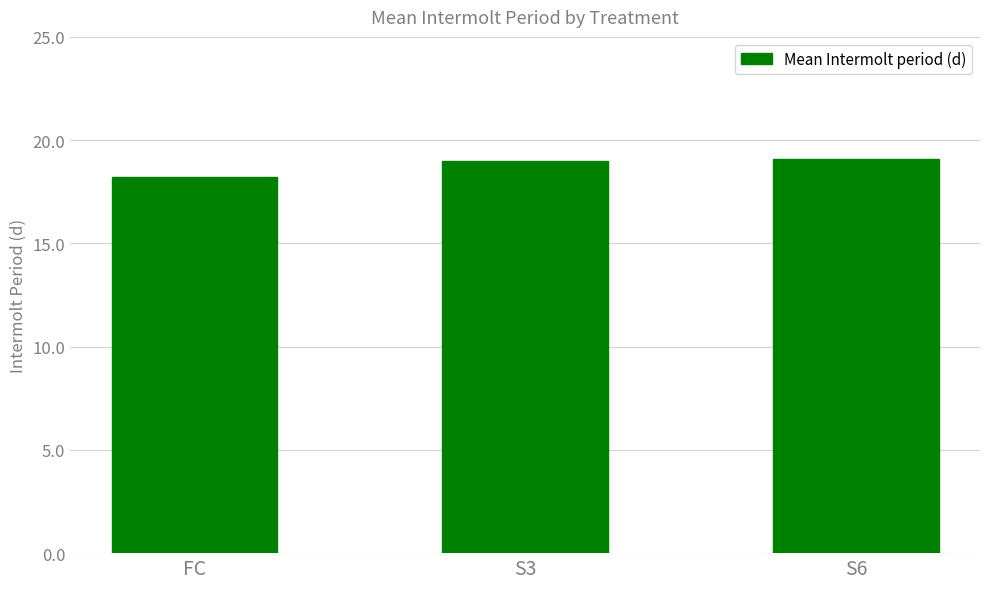

What is the sum of all values?

56.3